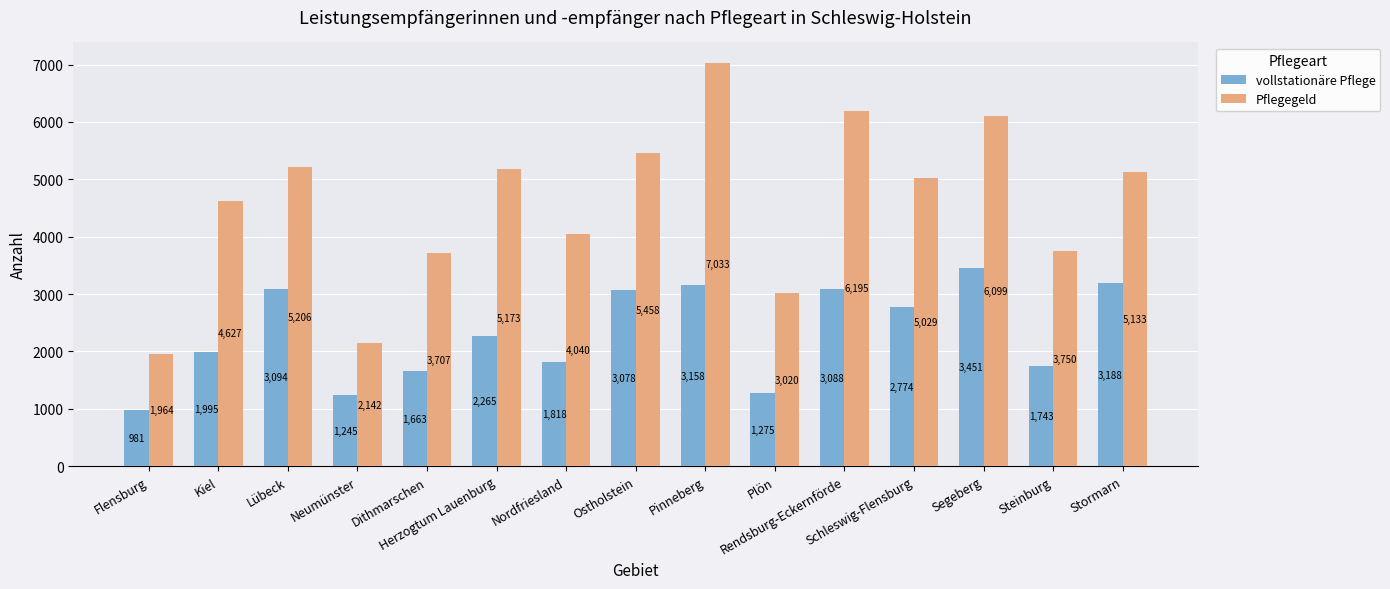

List the series in order of their peak value, lowest first.

vollstationäre Pflege, Pflegegeld